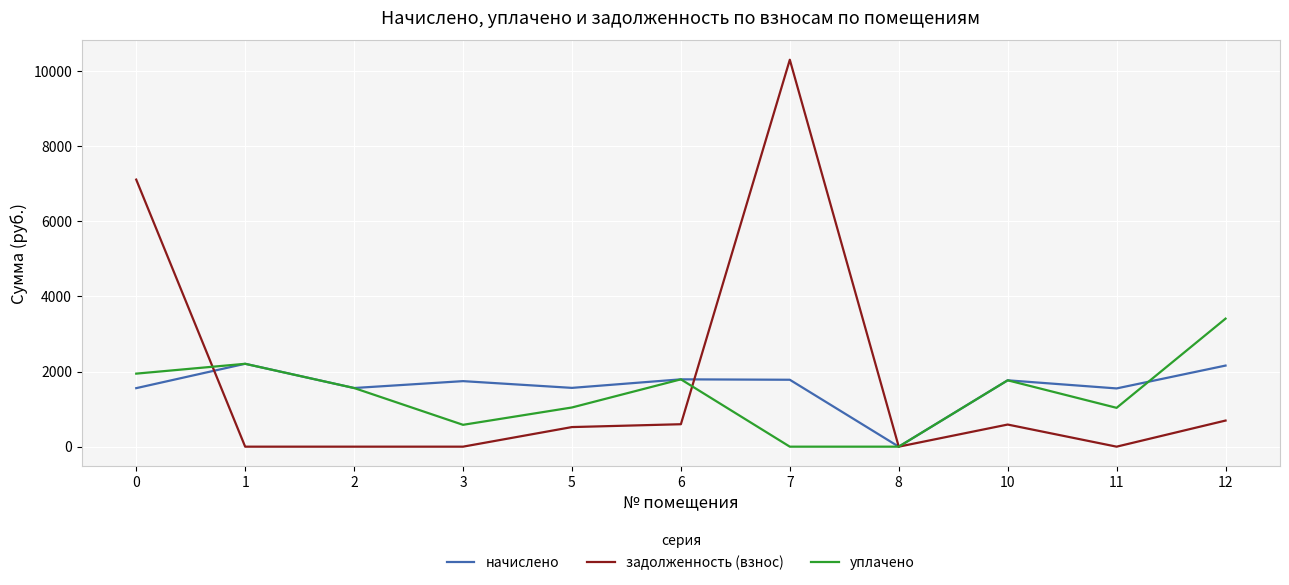

Which series has the largest total across all categories?

задолженность (взнос)